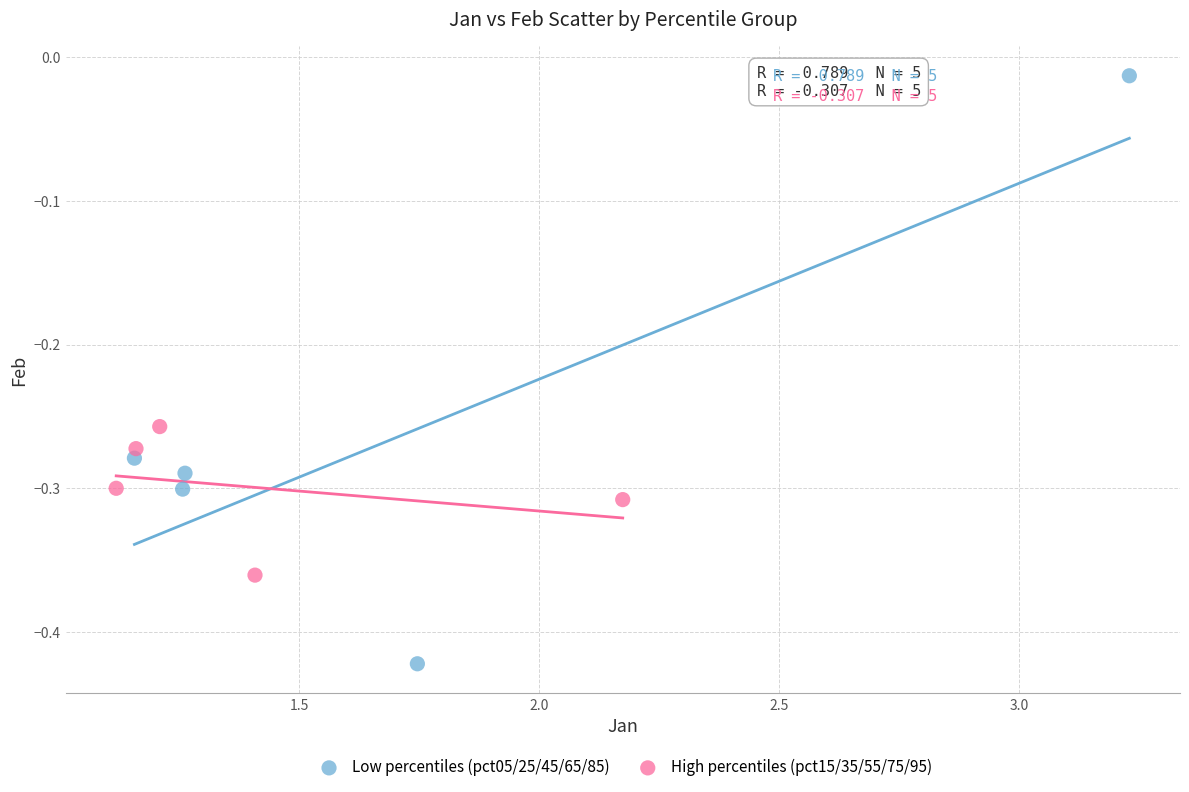

Which series contains the lowest Y value?

Low percentiles (pct05/25/45/65/85)